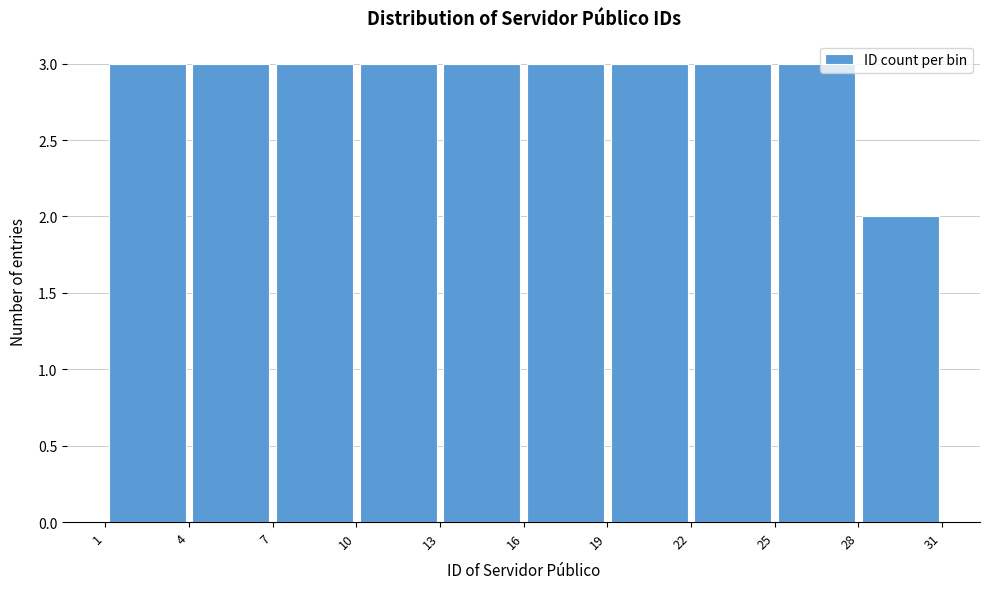

Reading left to right, transcribe this chart: for each bar, give the range it covers on the x-axis and its height. The values are not printed on the chart, so give them approximately, as read against the axis.

1 to 4: 3
4 to 7: 3
7 to 10: 3
10 to 13: 3
13 to 16: 3
16 to 19: 3
19 to 22: 3
22 to 25: 3
25 to 28: 3
28 to 31: 2